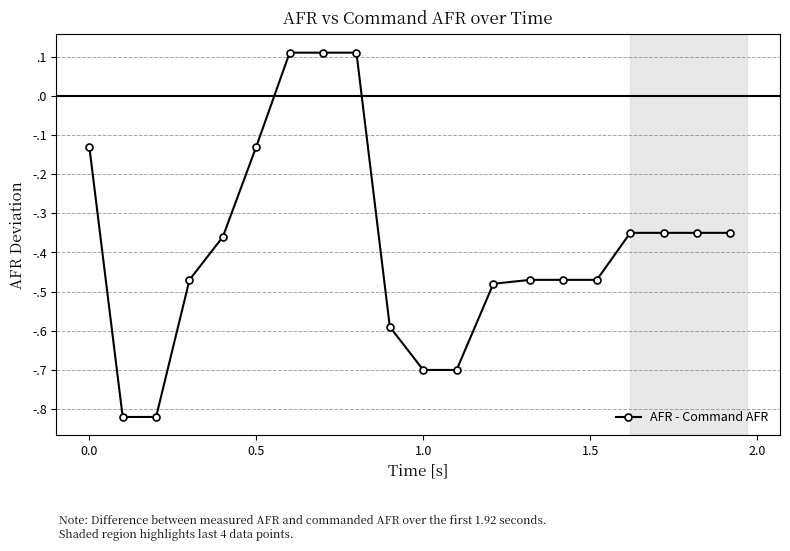

How many values are between 0 and 1?

3